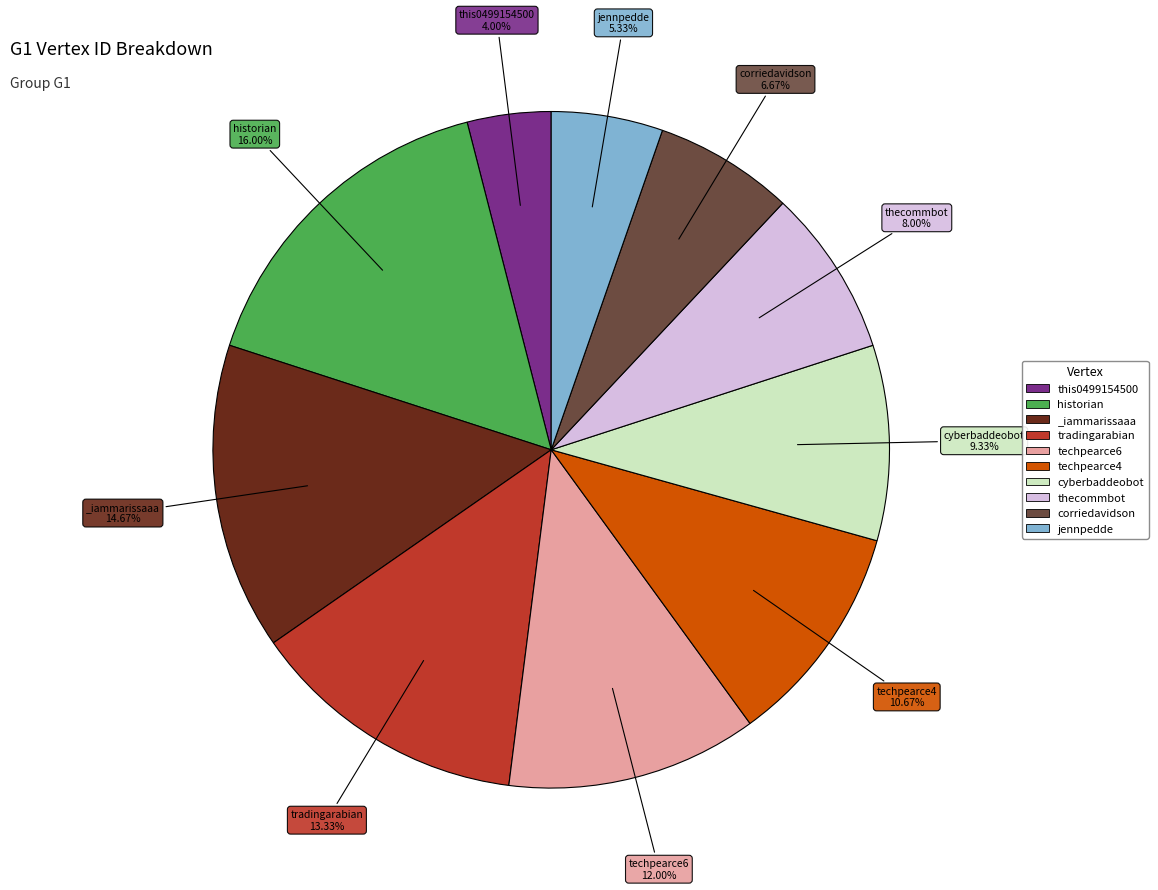

Between thecommbot and corriedavidson, which is larger?

thecommbot